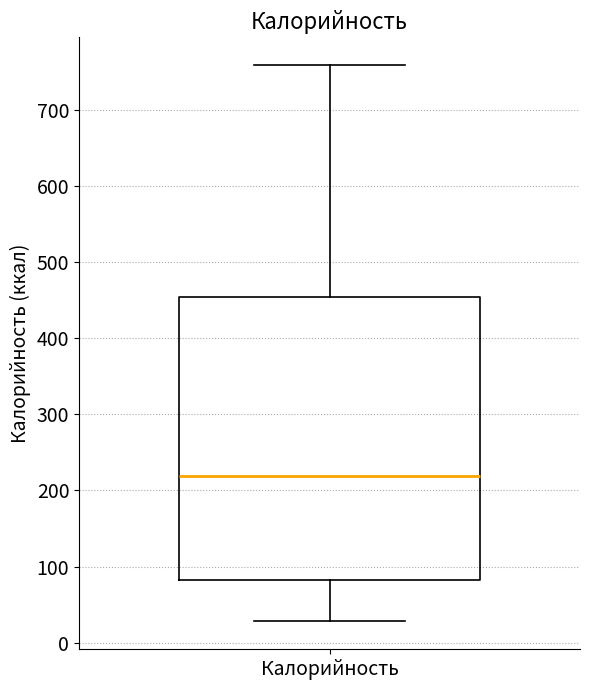

Where does the median line of the box for Калорийность sit on the y-axis? The values are not printed on the chart, so give them approximately, as read against the axis.

220